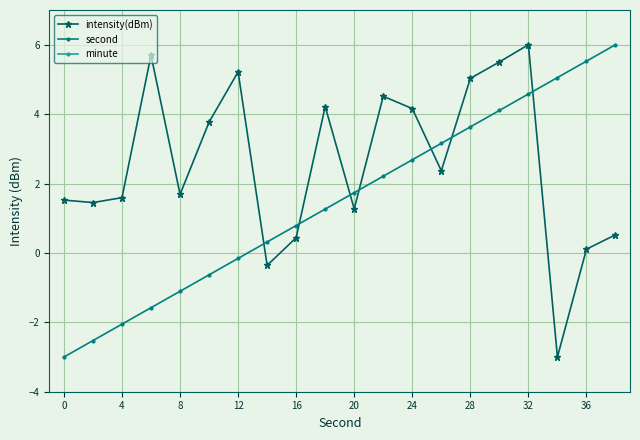

How many times do intensity(dBm) and second cross each other?

7